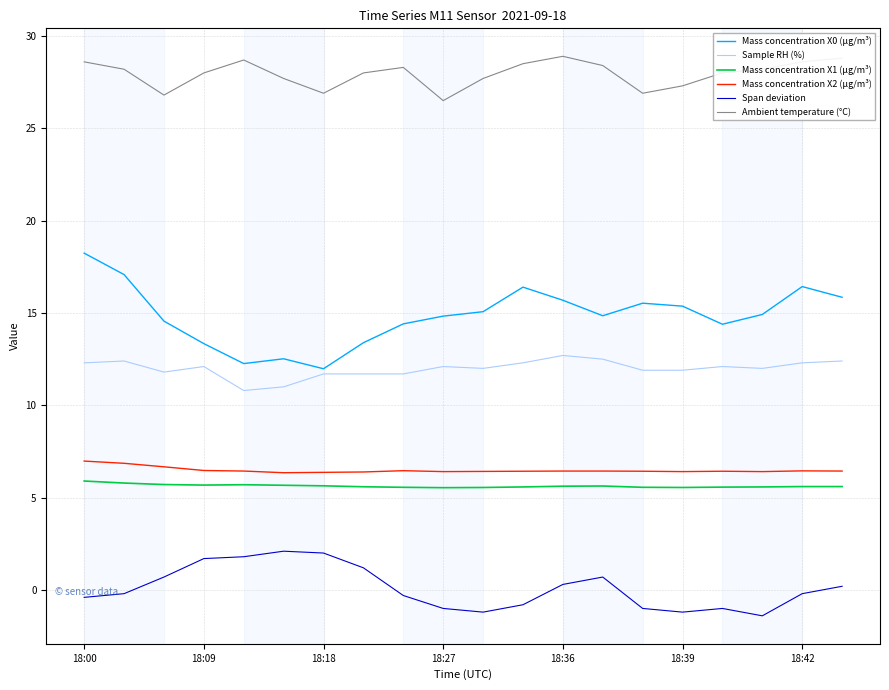

Which series has the largest total across all categories?

Ambient temperature (°C)